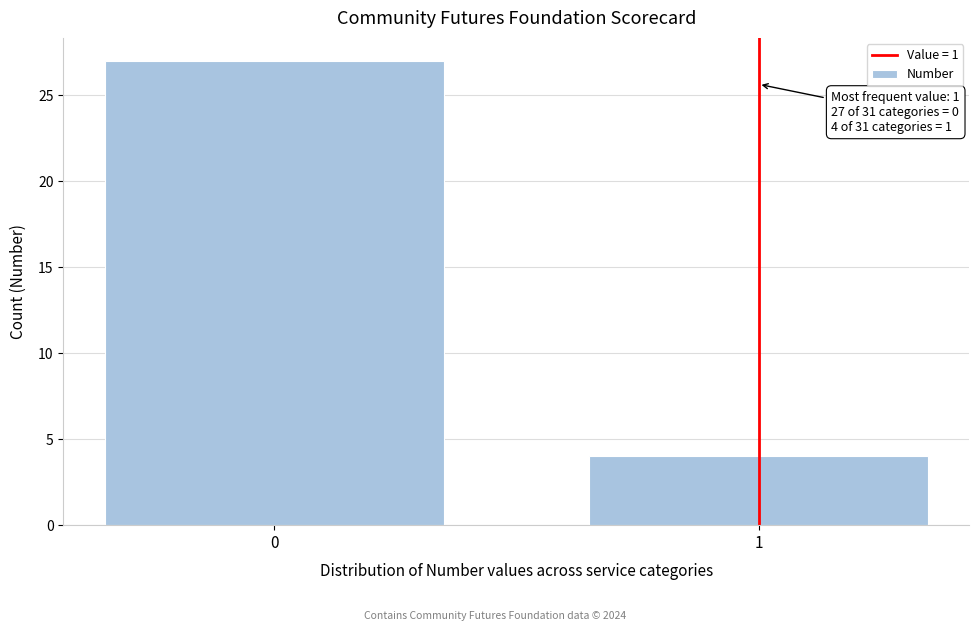

Reading left to right, extract all data points from this chart.

0=27	1=4